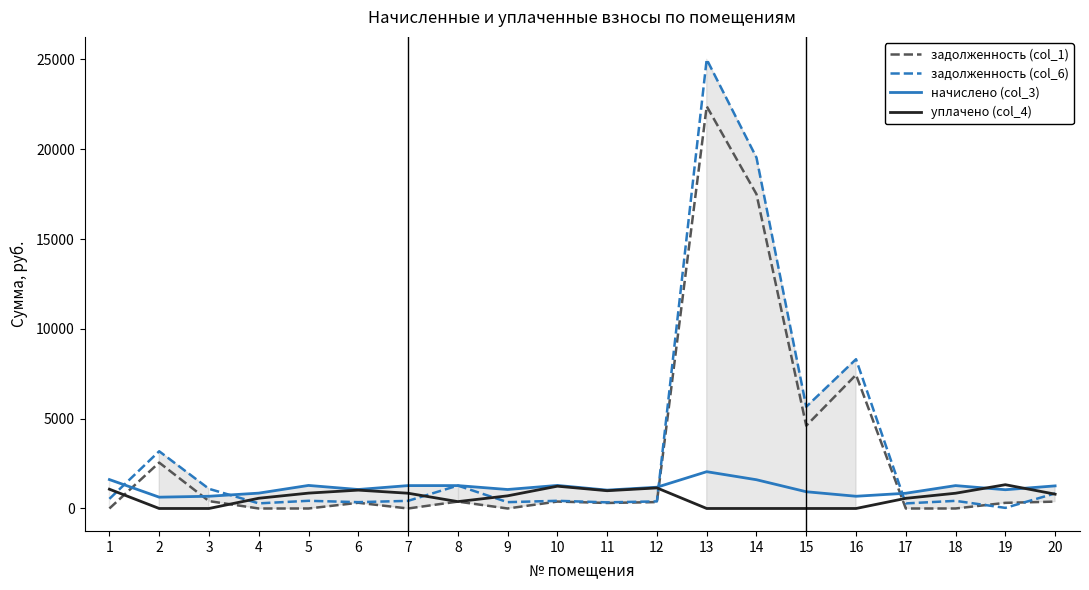

Between 1 and 8, which series saw the biggest shift?

задолженность (col_6)